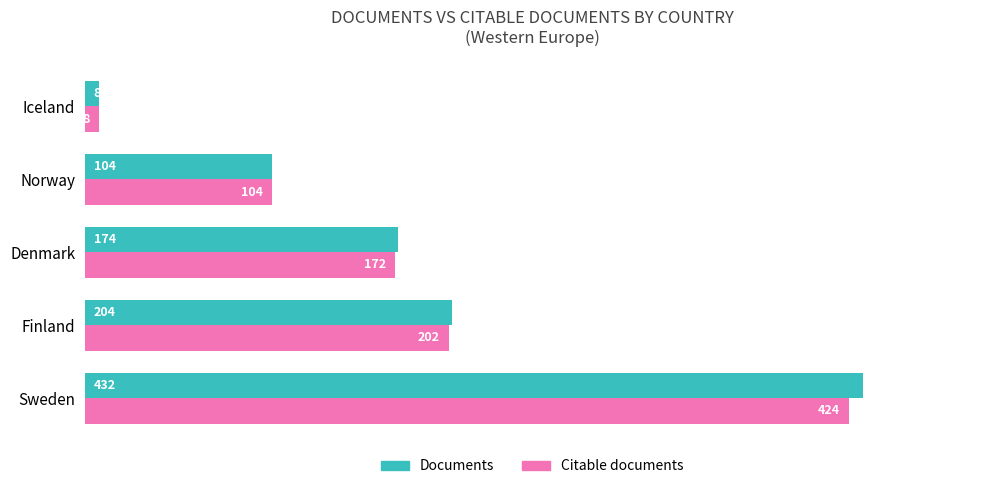

The value of Documents at Iceland is 8. True or false?

True